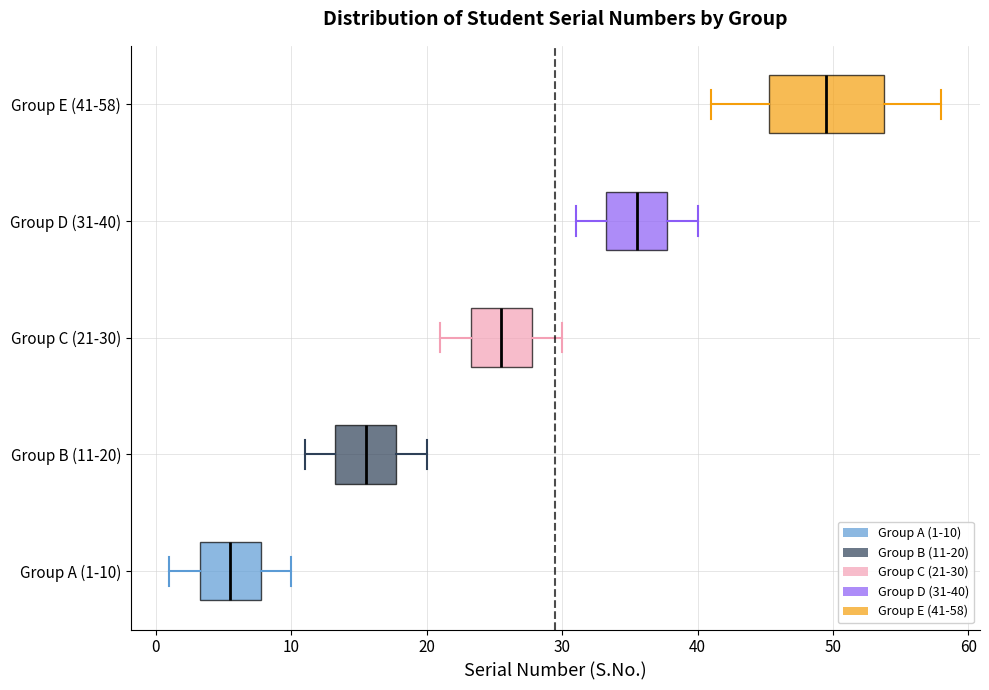

Reading bottom to top, read every box against the x-axis: the position of its median line, the range the box covers, and the ends of its whiskers. The values are not printed on the chart, so give them approximately, as read against the axis.

Group A (1-10): median 6, box 3 to 8, whiskers 1 to 10
Group B (11-20): median 16, box 13 to 18, whiskers 11 to 20
Group C (21-30): median 26, box 23 to 28, whiskers 21 to 30
Group D (31-40): median 36, box 33 to 38, whiskers 31 to 40
Group E (41-58): median 50, box 45 to 54, whiskers 41 to 58